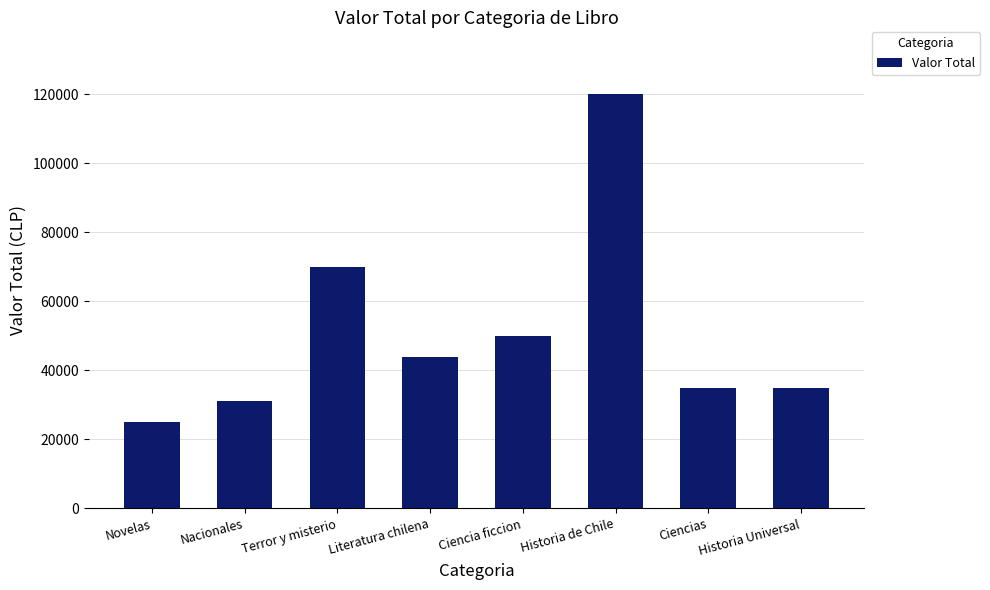

At which label is the value closest to 72500?

Terror y misterio